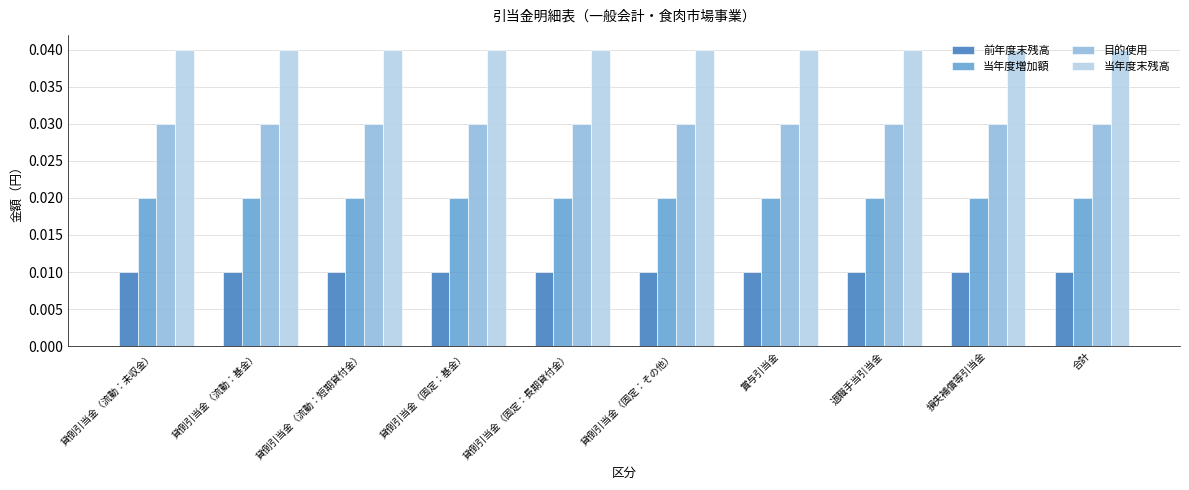

Is it true that 当年度末残高 equals 0.1 at 賞与引当金?

False